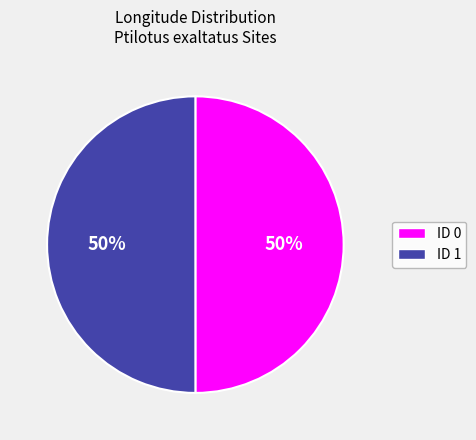

To the nearest percent, what is the average slice percentage?

50%